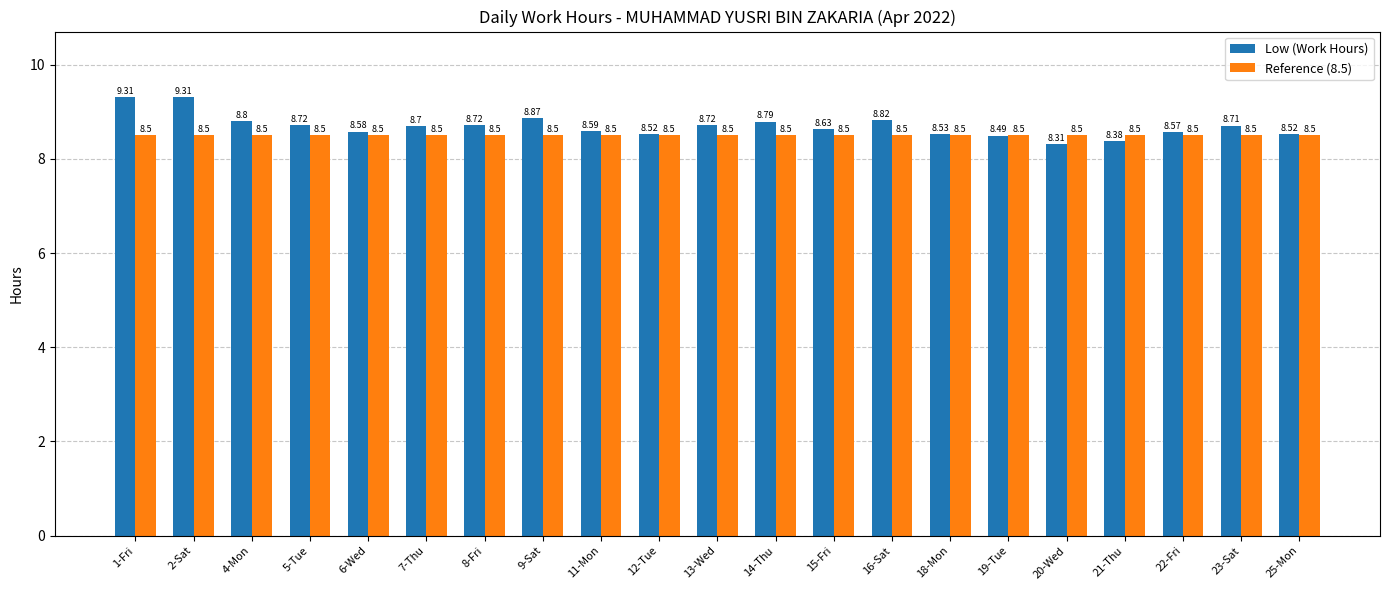

How many bars are there in total?

42